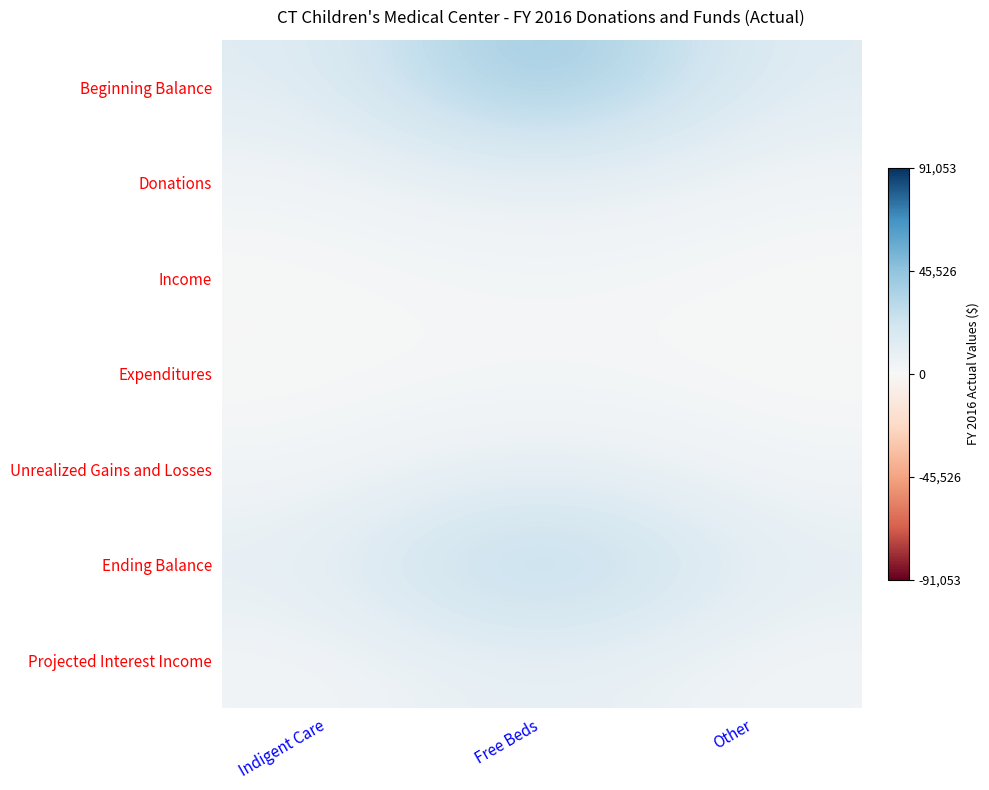

Reading left to right, extract all data points from this chart.

Beginning Balance: Indigent Care=12424.2	Free Beds=49065.1	Other=12424.2
Donations: Indigent Care=2643.4	Free Beds=10439.4	Other=2643.4
Income: Indigent Care=608.7	Free Beds=2404.0	Other=608.7
Expenditures: Indigent Care=446.8	Free Beds=1764.3	Other=446.8
Unrealized Gains and Losses: Indigent Care=2606.7	Free Beds=10294.3	Other=2606.7
Ending Balance: Indigent Care=10217.5	Free Beds=40350.4	Other=10217.5
Projected Interest Income: Indigent Care=2851.5	Free Beds=11260.9	Other=2851.5